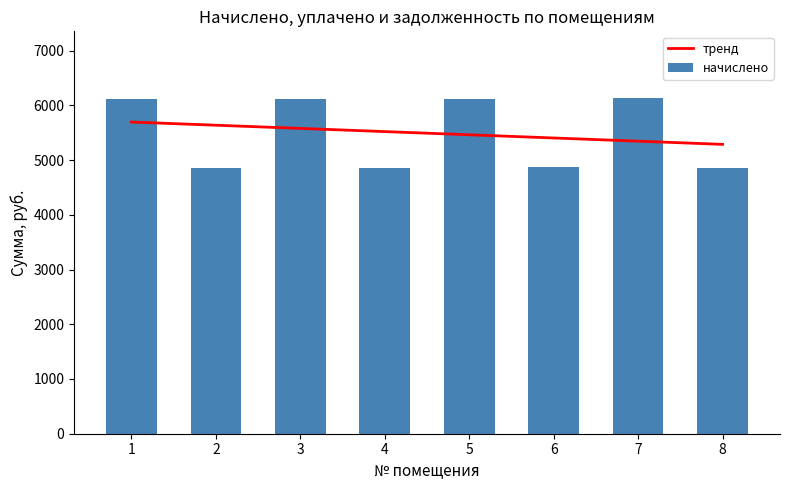

How many data points in начислено are less than 6111?

4